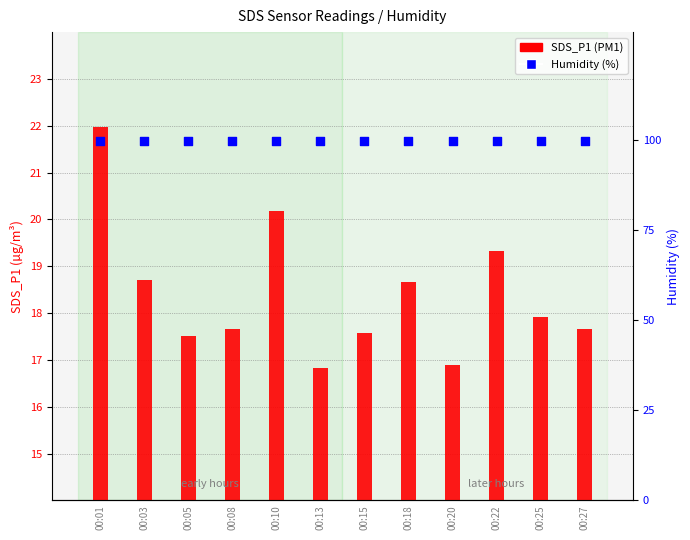

At how many categories does at least one series exceed 20?

12